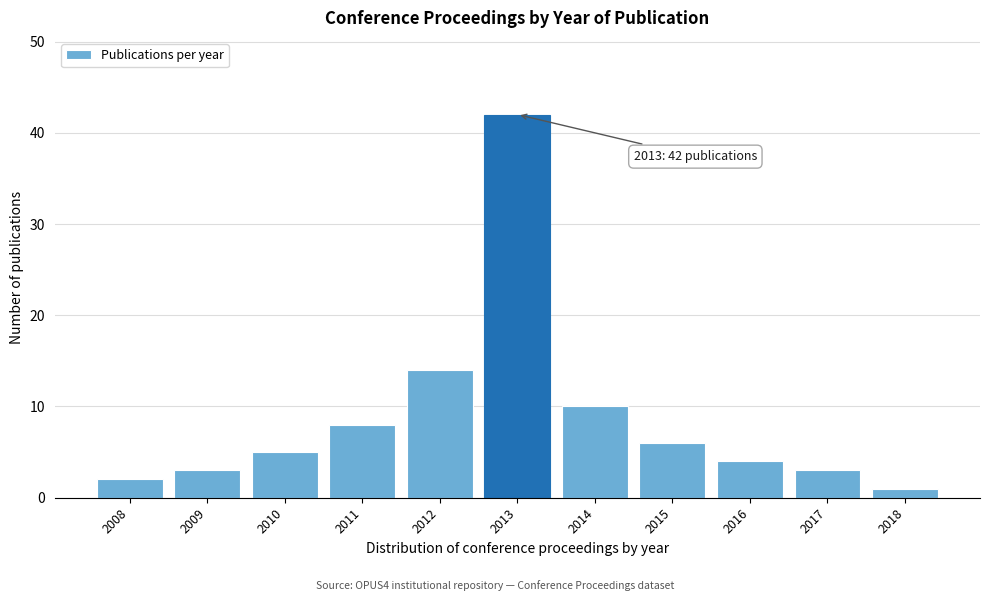

Reading left to right, what are all the values shown in this chart?

2008=2	2009=3	2010=5	2011=8	2012=14	2013=42	2014=10	2015=6	2016=4	2017=3	2018=1